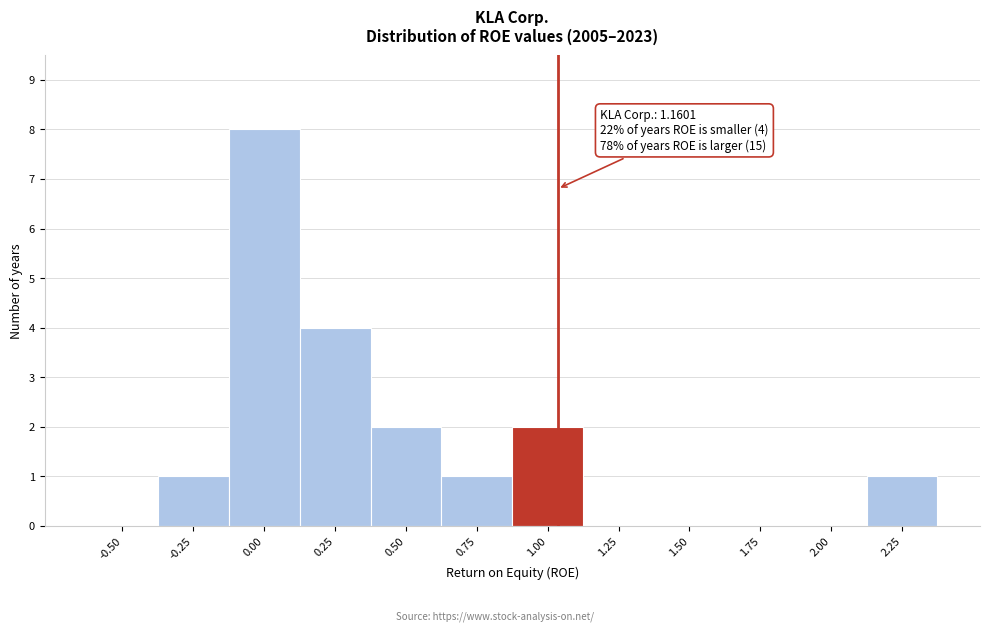

Reading left to right, list all the values displayed in this chart.

-0.50=0	-0.25=1	0.00=8	0.25=4	0.50=2	0.75=1	1.00=2	1.25=0	1.50=0	1.75=0	2.00=0	2.25=1